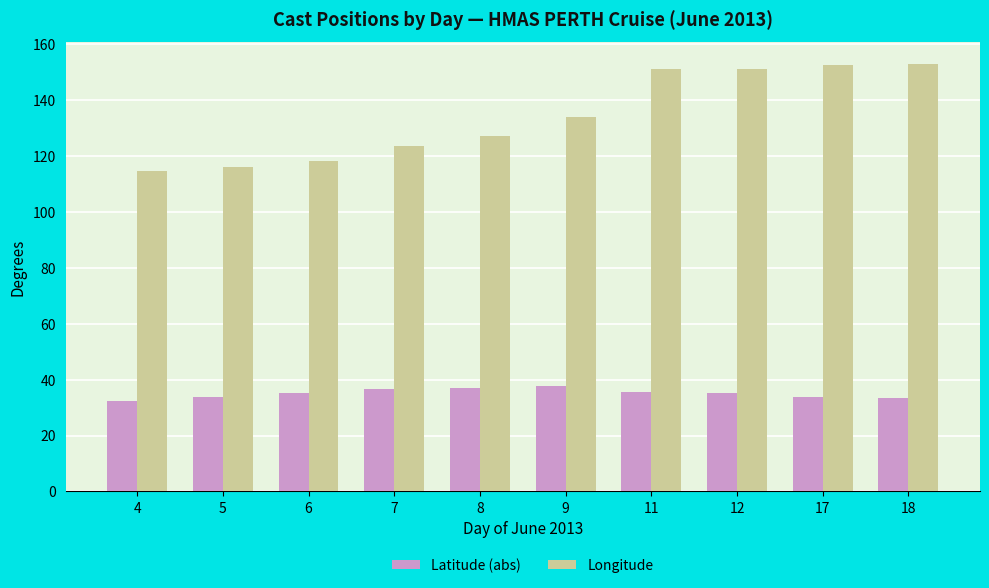

How many bars are there in total?

20